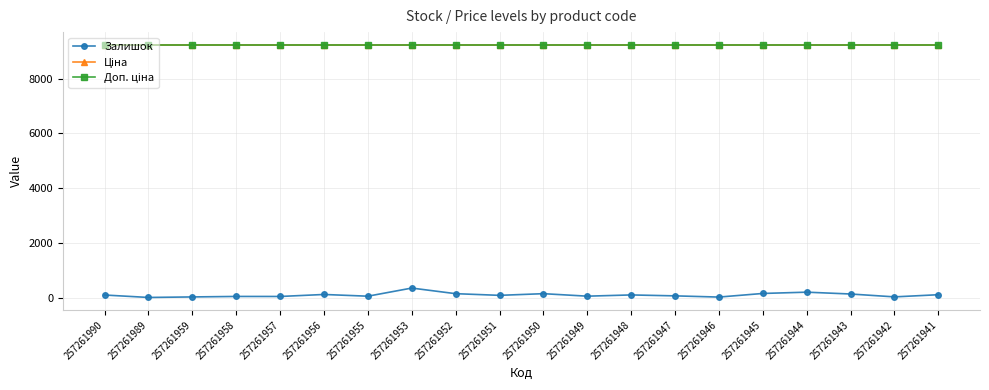

What is the minimum value shown in the chart?

5